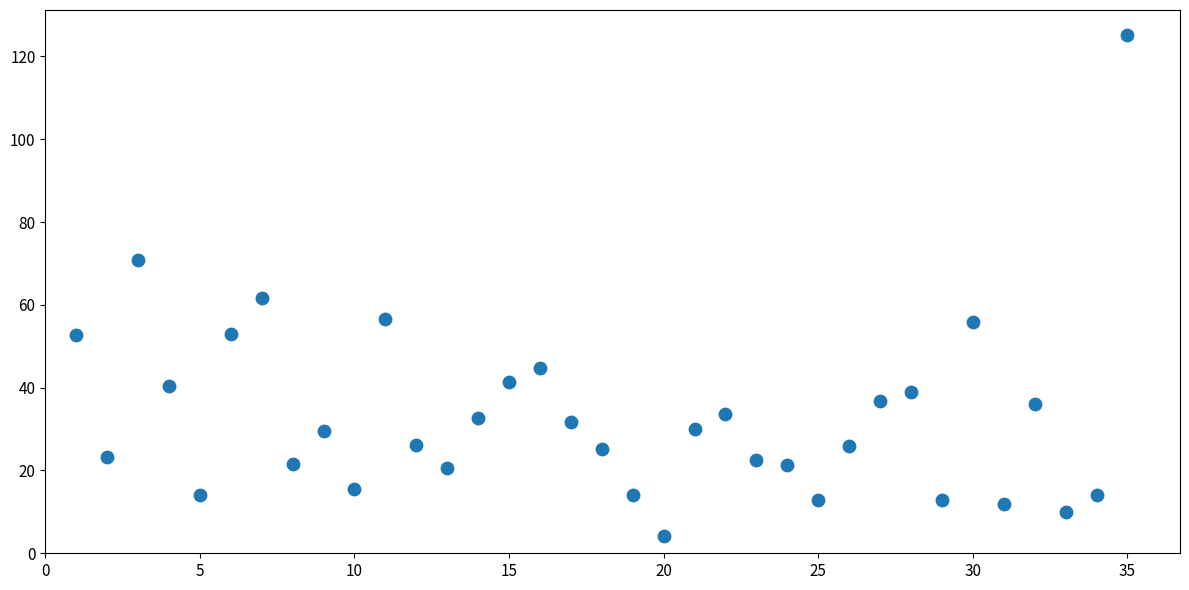

What is the range of Y values (max minus min)?

120.9